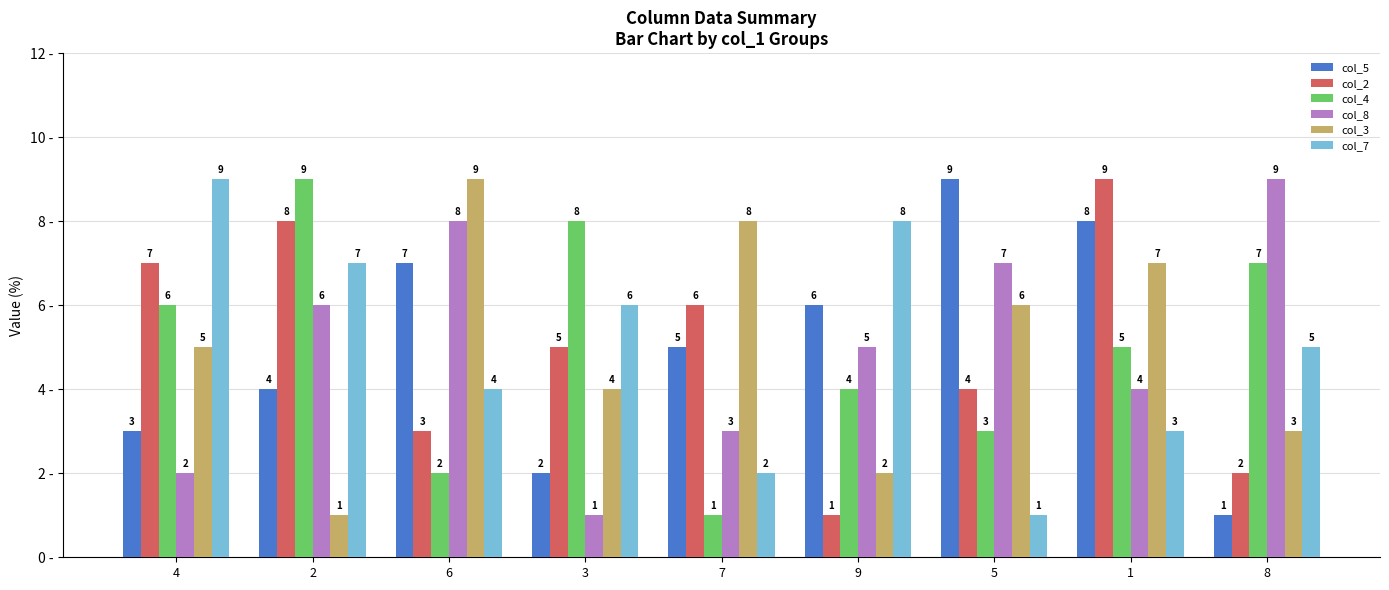

Reading left to right, what are all the values shown in this chart?

col_5: 3	4	7	2	5	6	9	8	1
col_2: 7	8	3	5	6	1	4	9	2
col_4: 6	9	2	8	1	4	3	5	7
col_8: 2	6	8	1	3	5	7	4	9
col_3: 5	1	9	4	8	2	6	7	3
col_7: 9	7	4	6	2	8	1	3	5